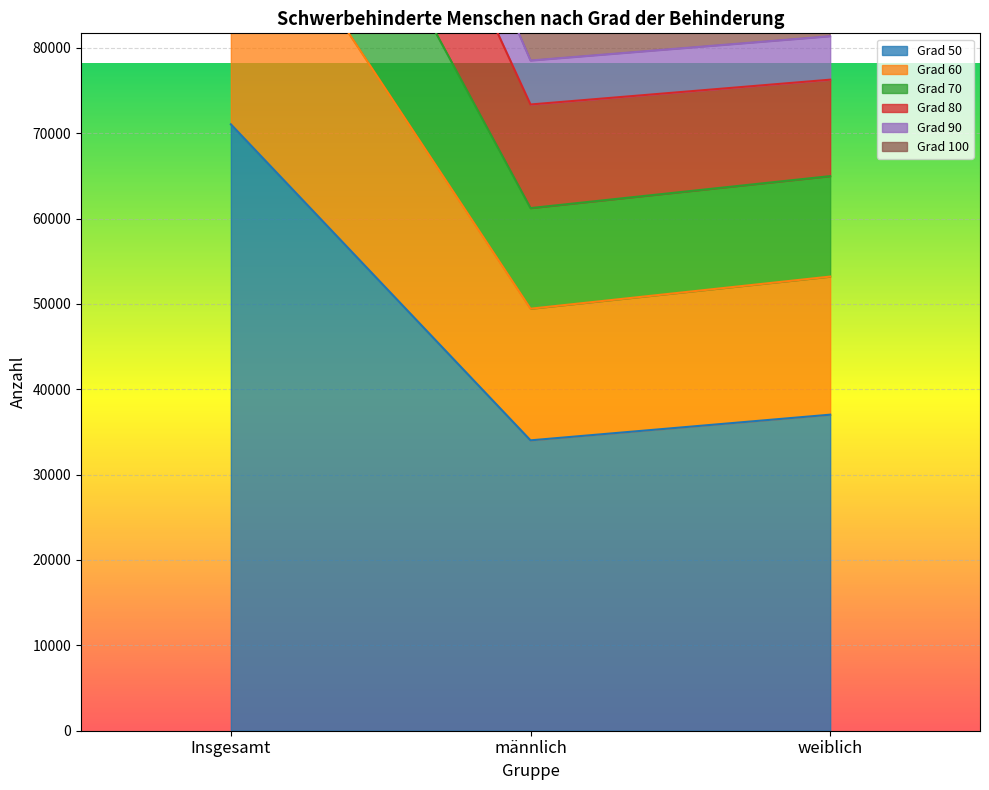

What are all the series names shown in the legend?

Grad 50, Grad 60, Grad 70, Grad 80, Grad 90, Grad 100